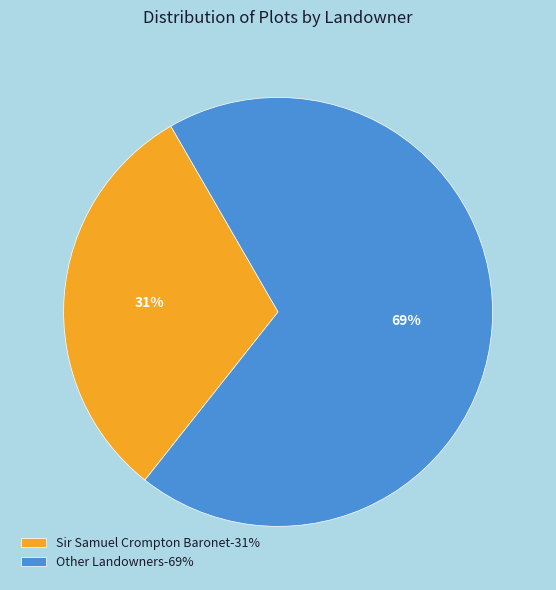

Is the sum of Other Landowners-69% and Sir Samuel Crompton Baronet-31% greater than half?

Yes